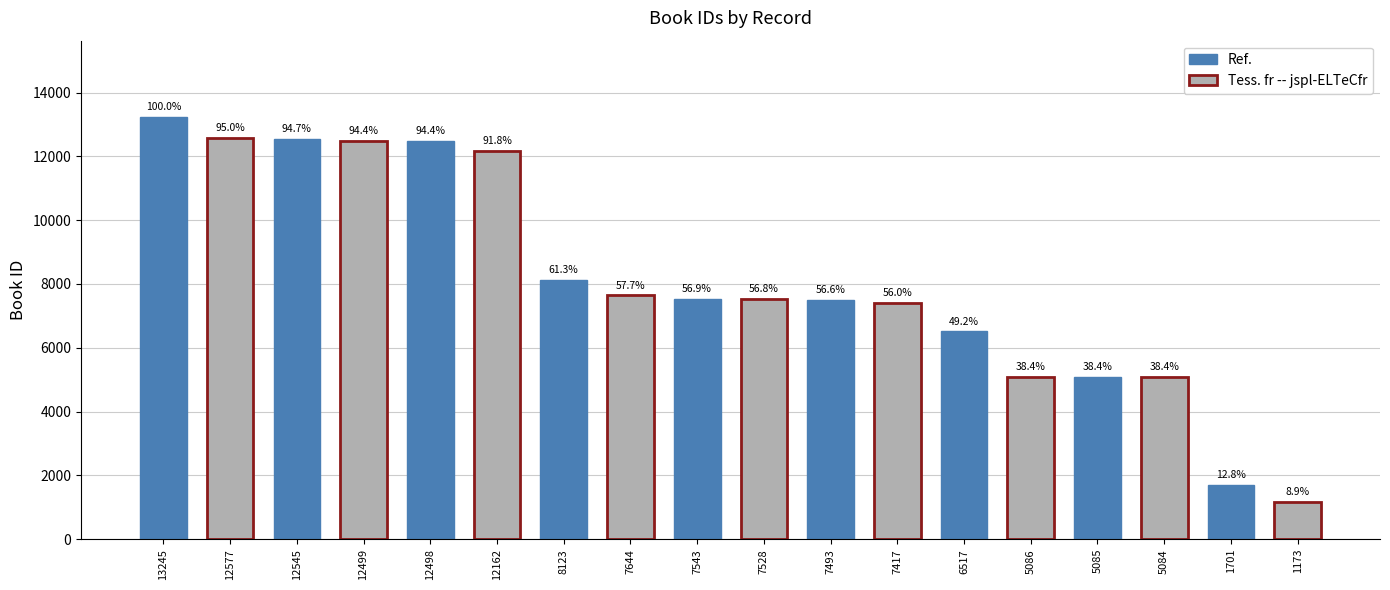

Where is the data nearest to the value 7209?

7417